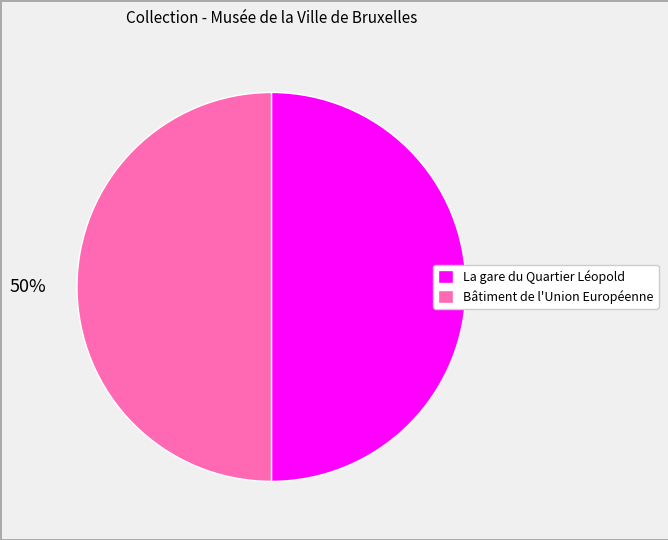

Combined, do La gare du Quartier Léopold and Bâtiment de l'Union Européenne account for over 50%?

Yes